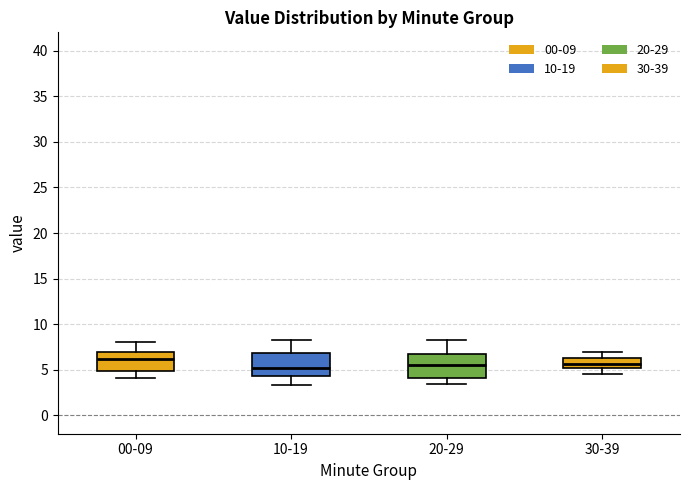

Where does the median line of the box for 20-29 sit on the y-axis? The values are not printed on the chart, so give them approximately, as read against the axis.

5.5